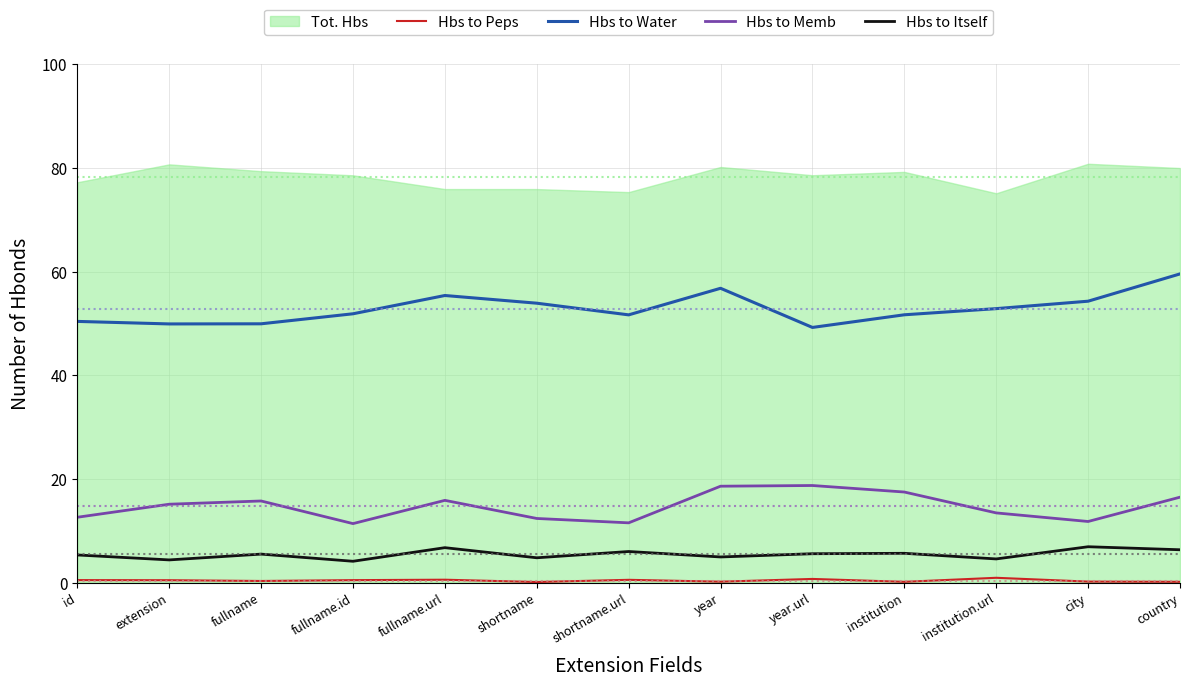

At which category does Hbs to Memb reach its first local valley?

fullname.id